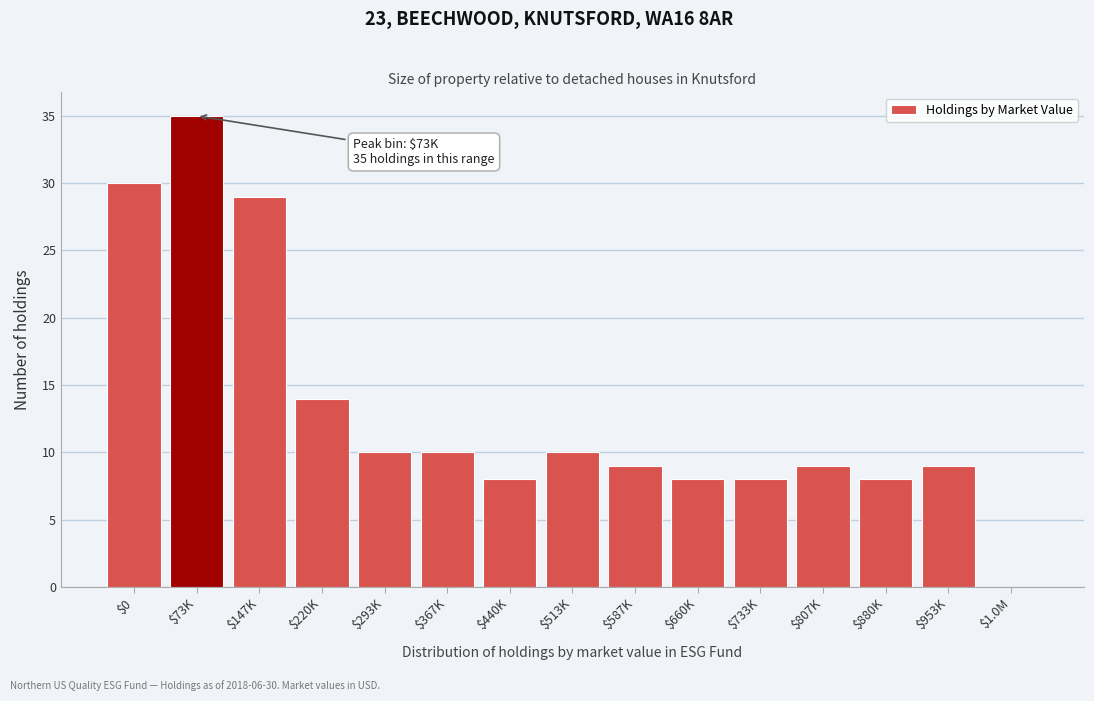

What is the greatest value displayed?

35